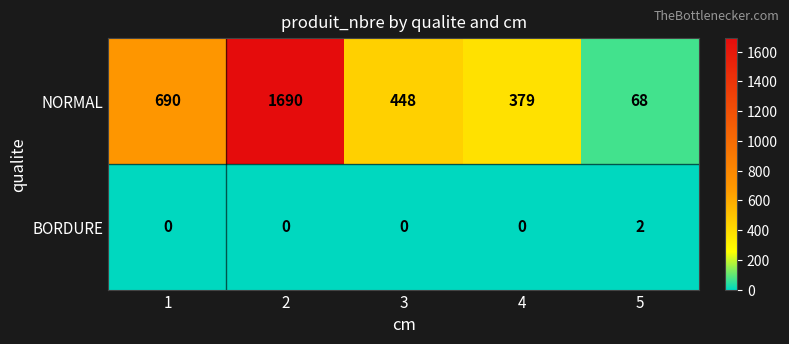

At which label does NORMAL reach its minimum?

5